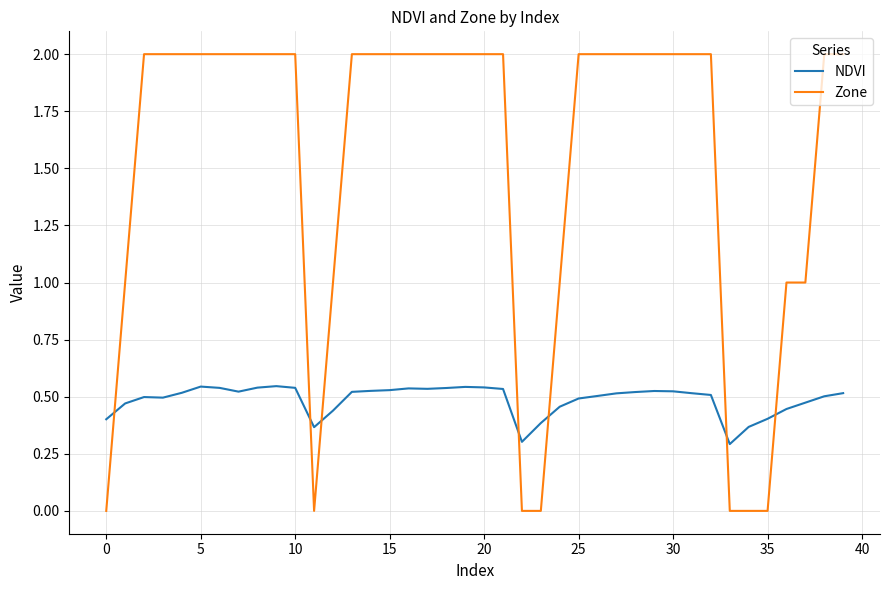

Which series has the largest total across all categories?

Zone